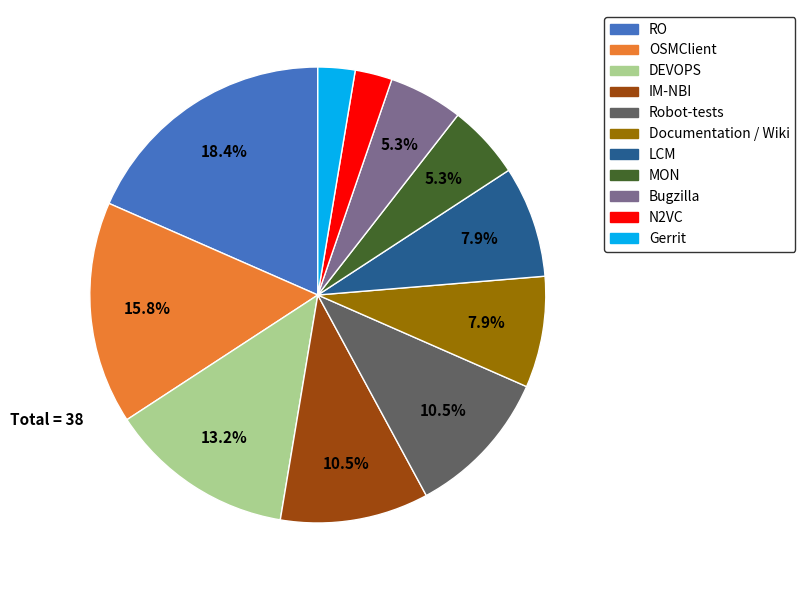

What is the largest slice in the pie chart?

RO